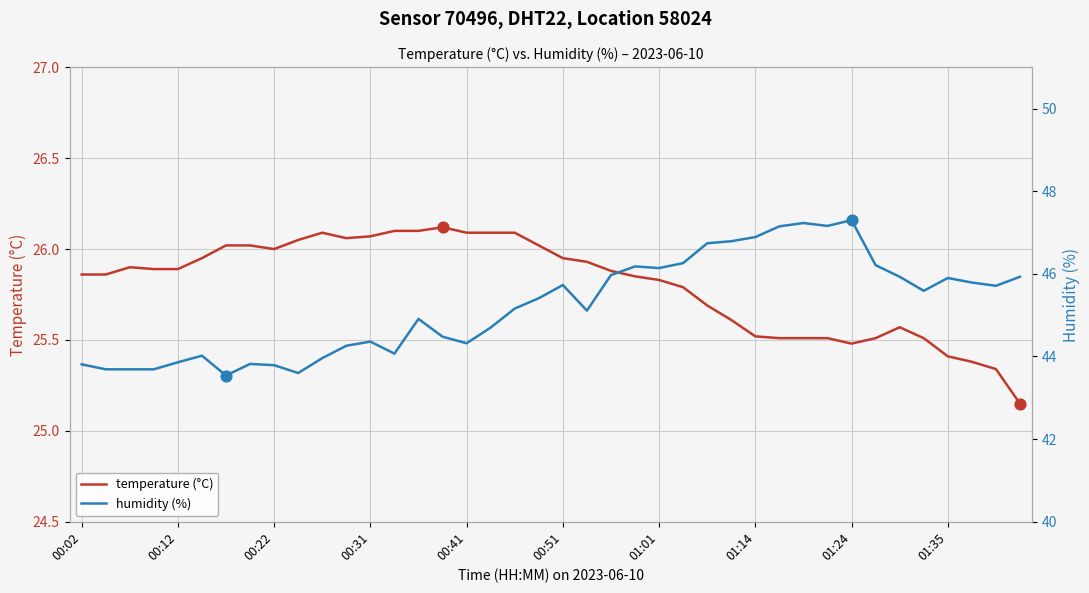

What are all the series names shown in the legend?

temperature (°C), humidity (%)